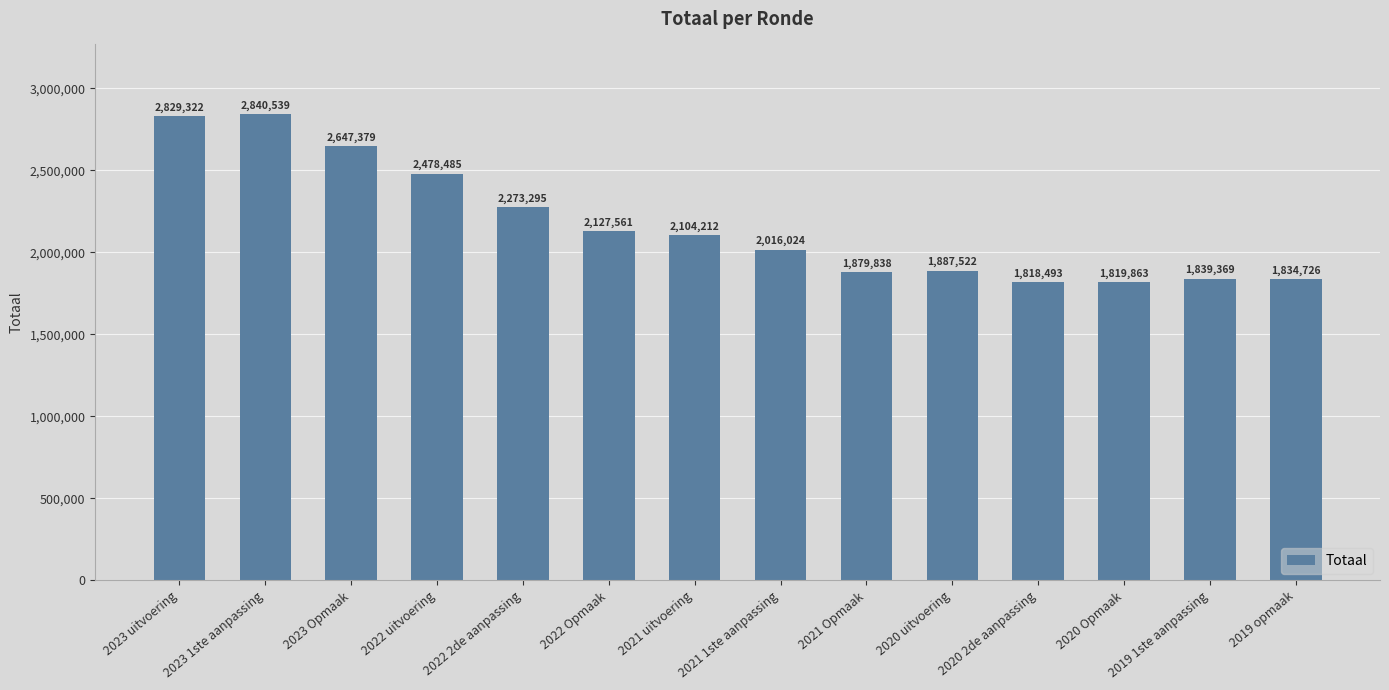

Approximately how many times larger is the value at 2021 Opmaak compared to 2023 uitvoering?

0.7